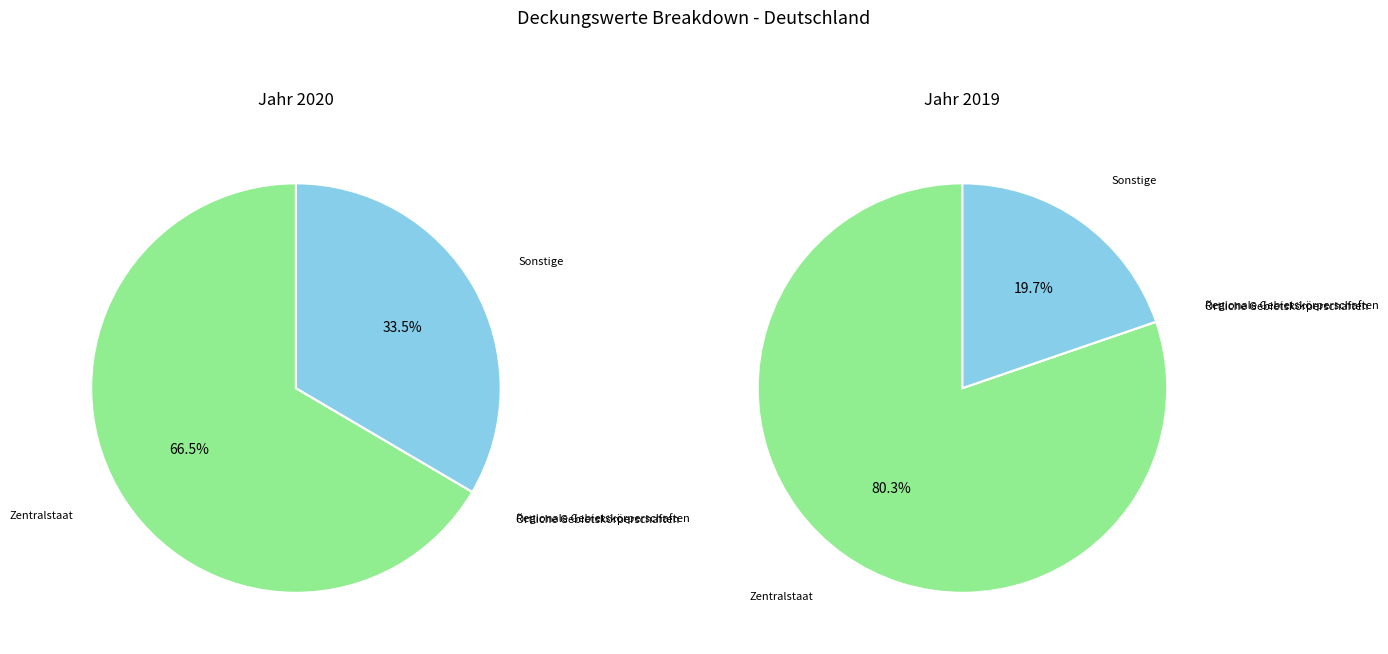

How many segments does this pie chart have?

2